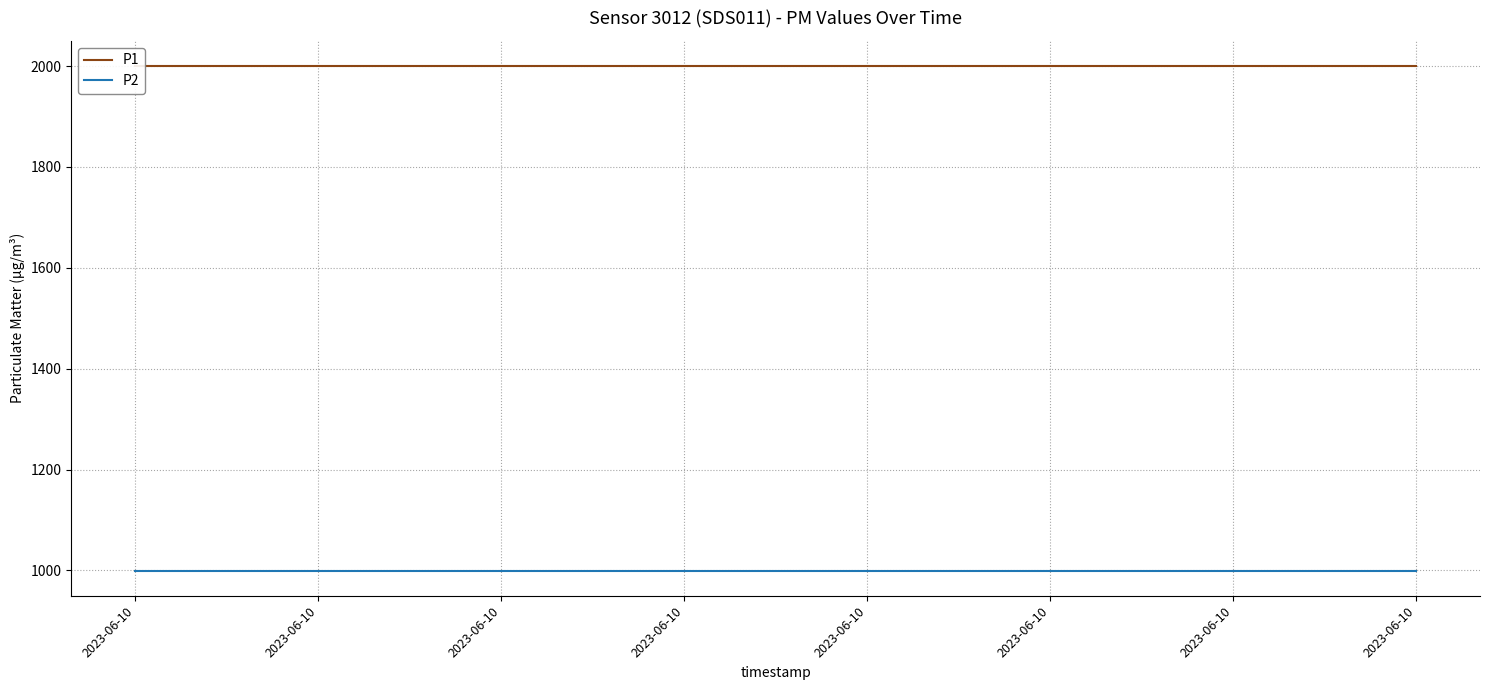

Rank the series by their maximum value, from highest to lowest.

P1, P2